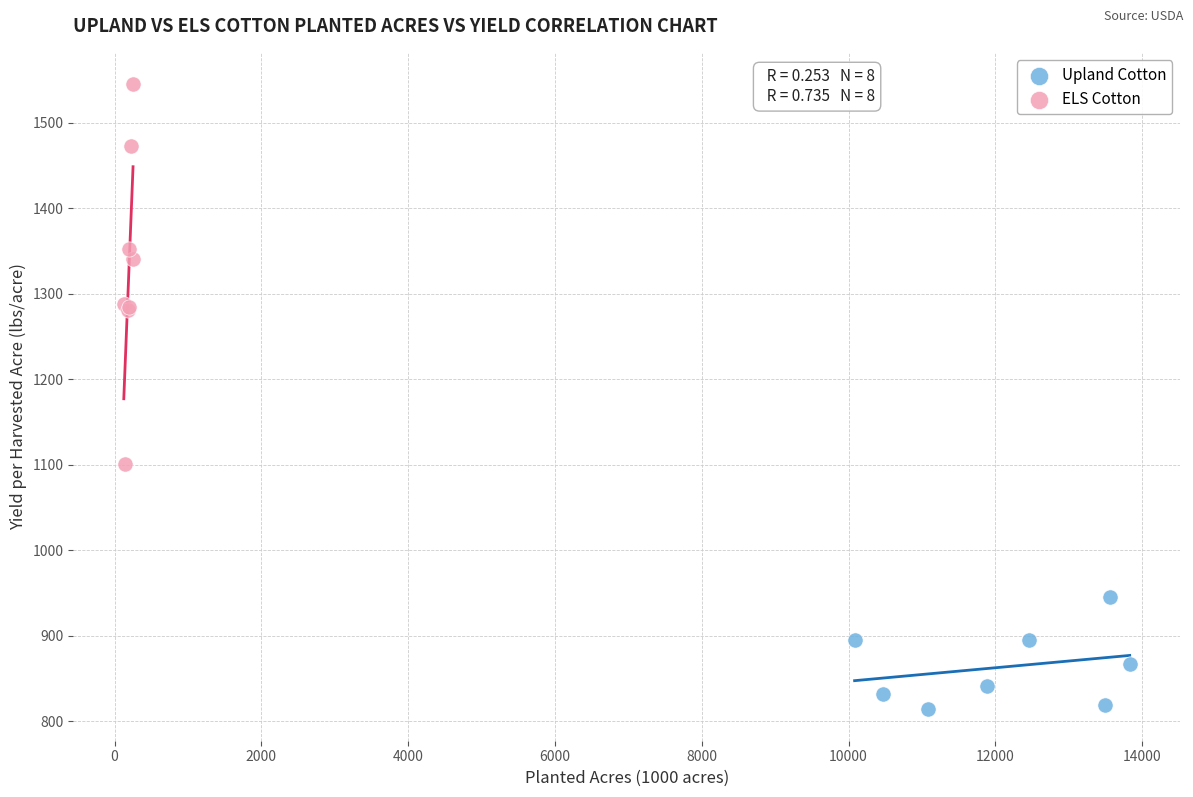

Which series reaches the maximum Y coordinate?

ELS Cotton